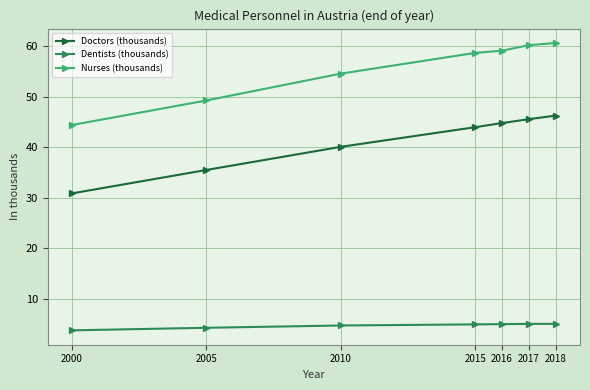

What is the maximum value shown in the chart?

60.7